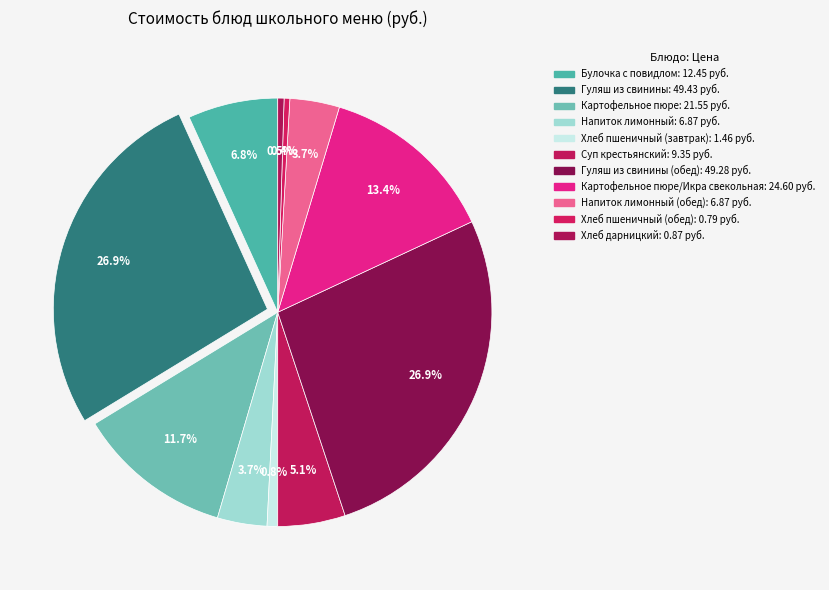

How many slices are in this pie chart?

11